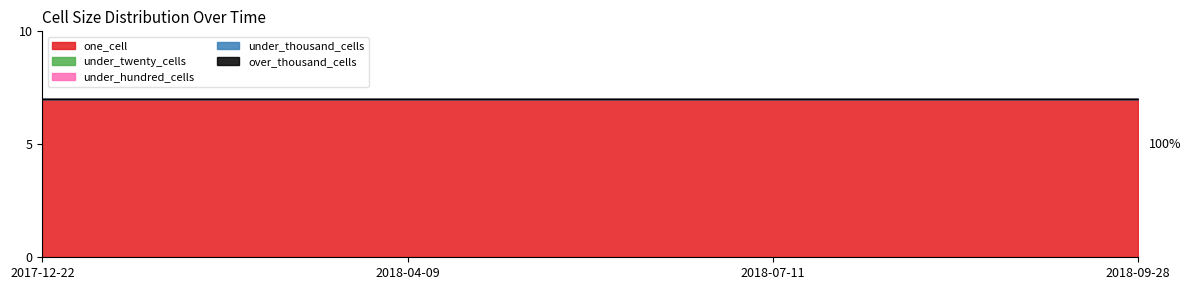

What are all the series names shown in the legend?

one_cell, under_twenty_cells, under_hundred_cells, under_thousand_cells, over_thousand_cells